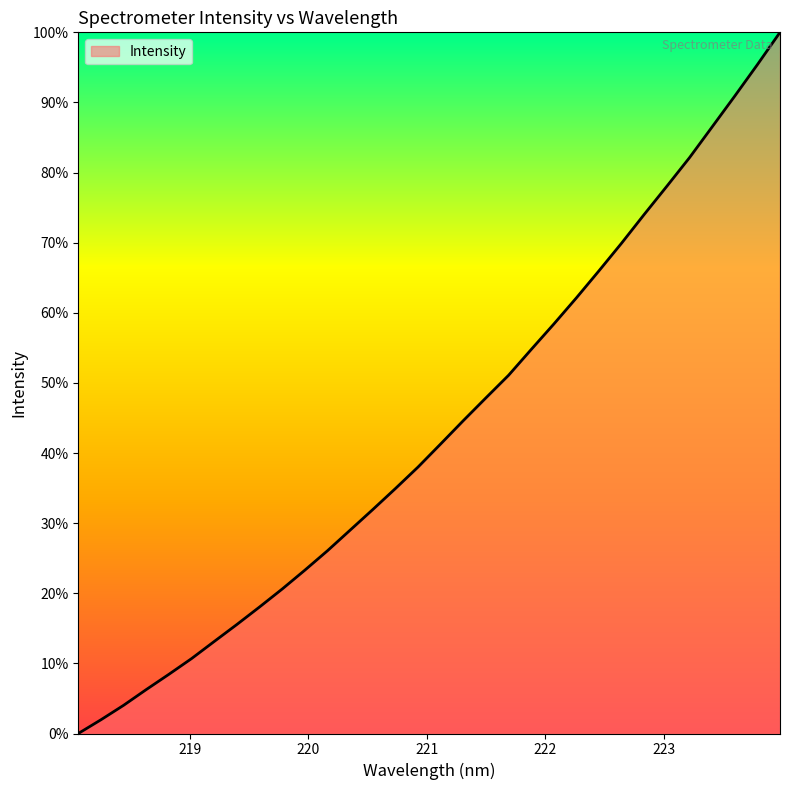

Does the chart display data point markers on the line(s)?

No